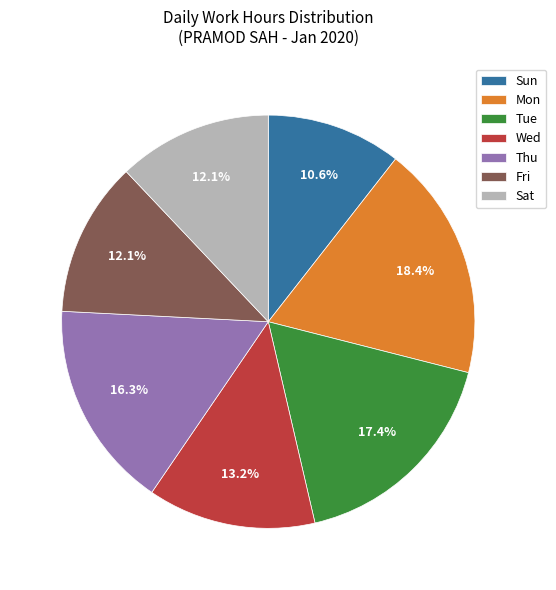

Which category has the smallest portion of the pie?

Sun